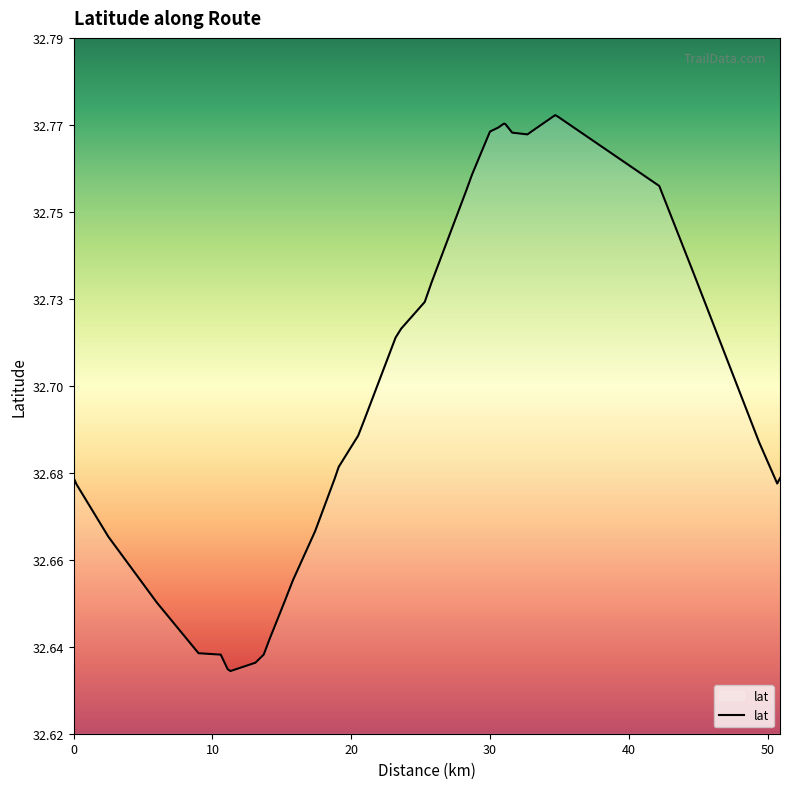

Does the chart have visible grid lines?

No